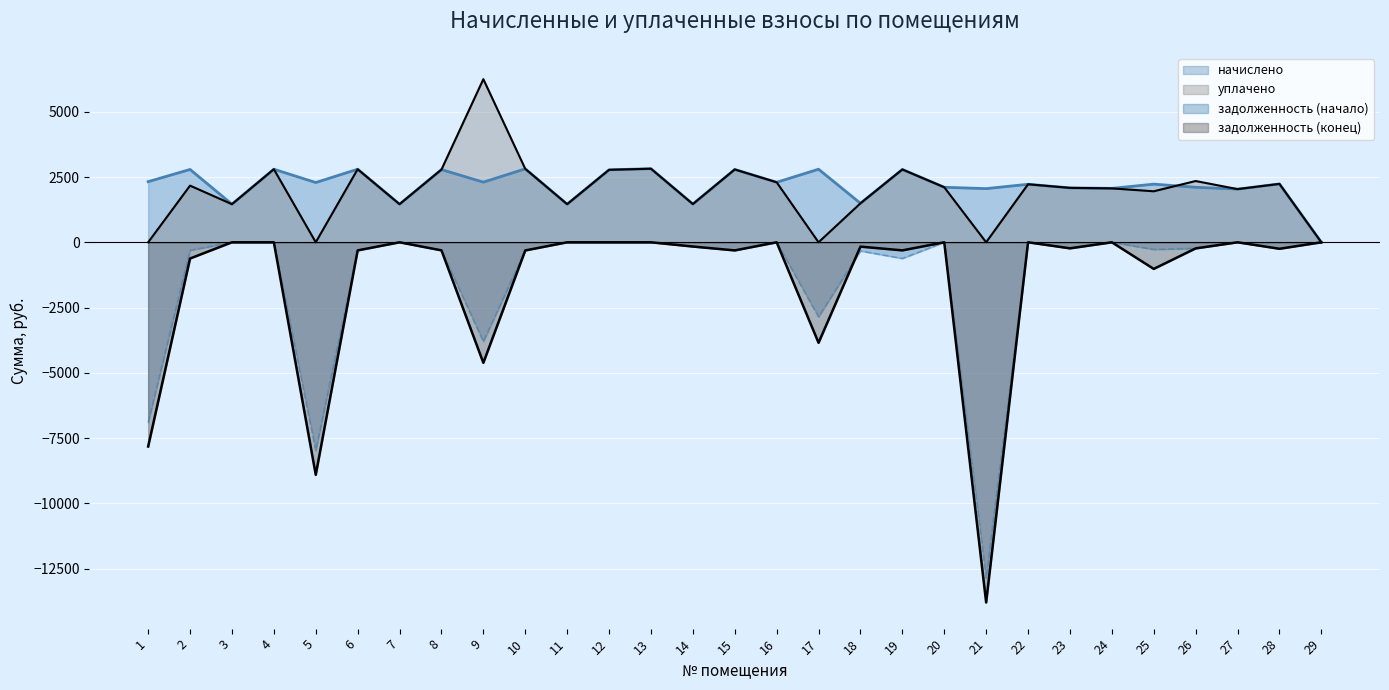

What is the sum of all начислено values?

63665.2